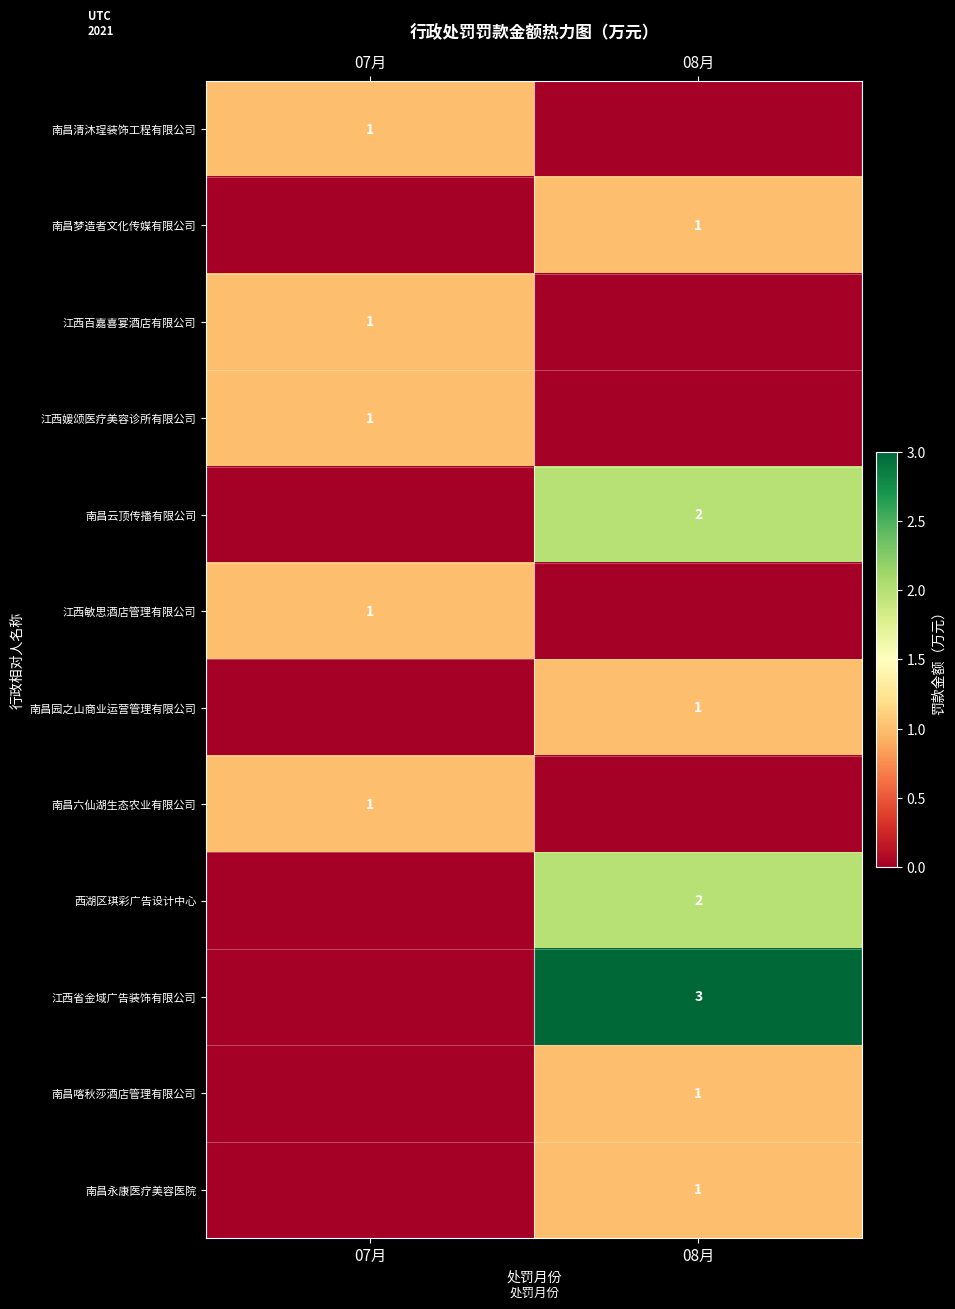

Is the value of 南昌清沐珵装饰工程有限公司 at 07月 greater than the value of 西湖区琪彩广告设计中心 at 08月?

No